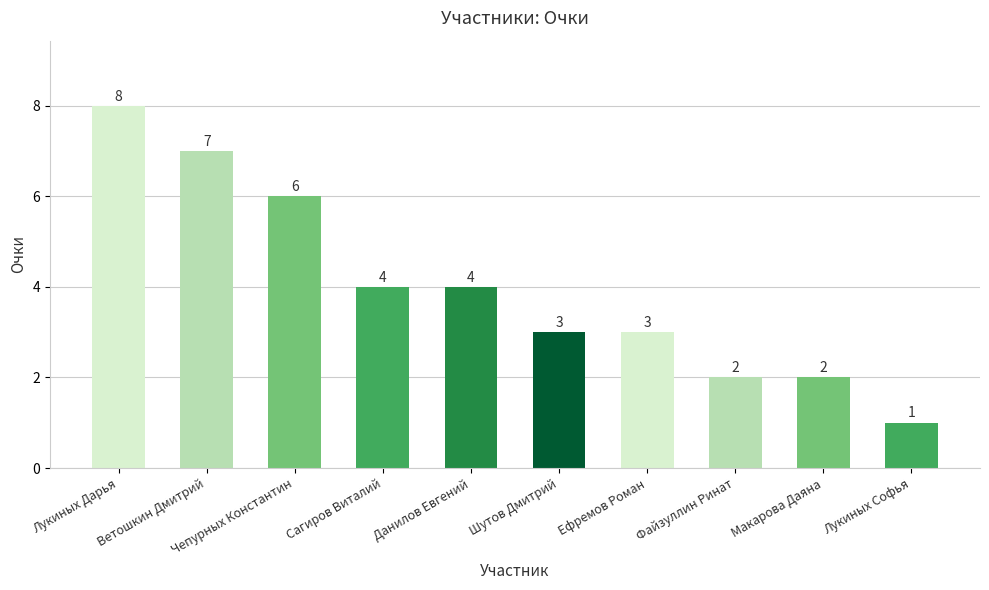

What is the label of the 10th bar from the left?

Лукиных Софья